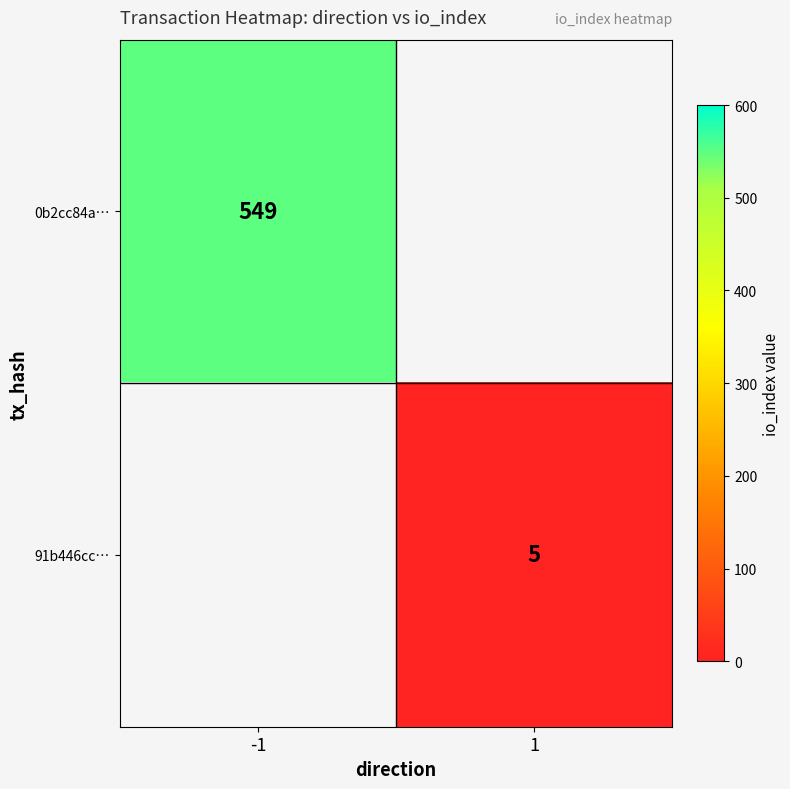

Is the value of 91b446cc… at 1 greater than the value of 0b2cc84a… at -1?

No